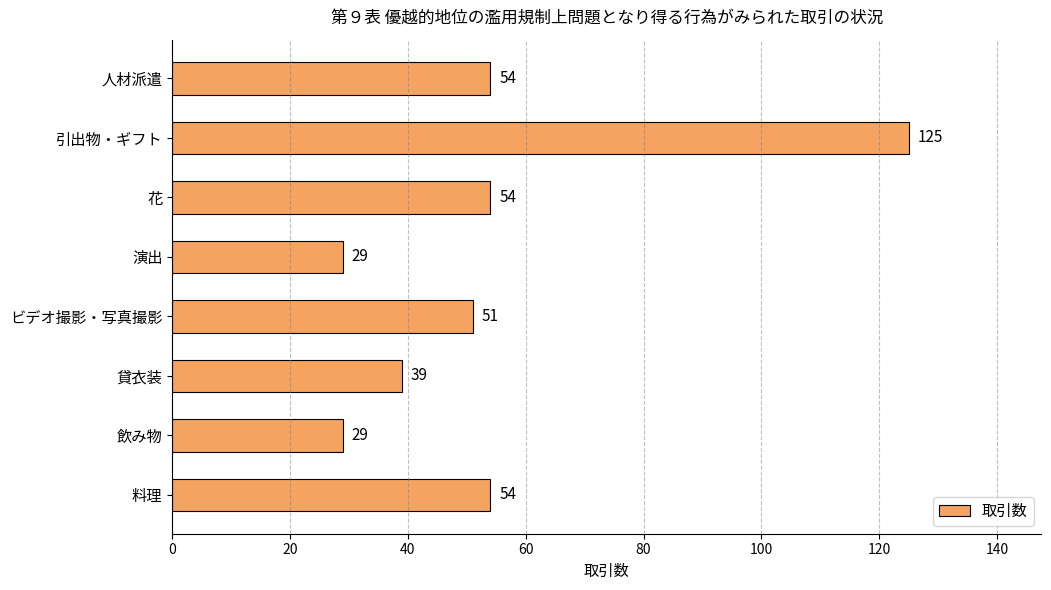

The value at ビデオ撮影・写真撮影 is 20. True or false?

False